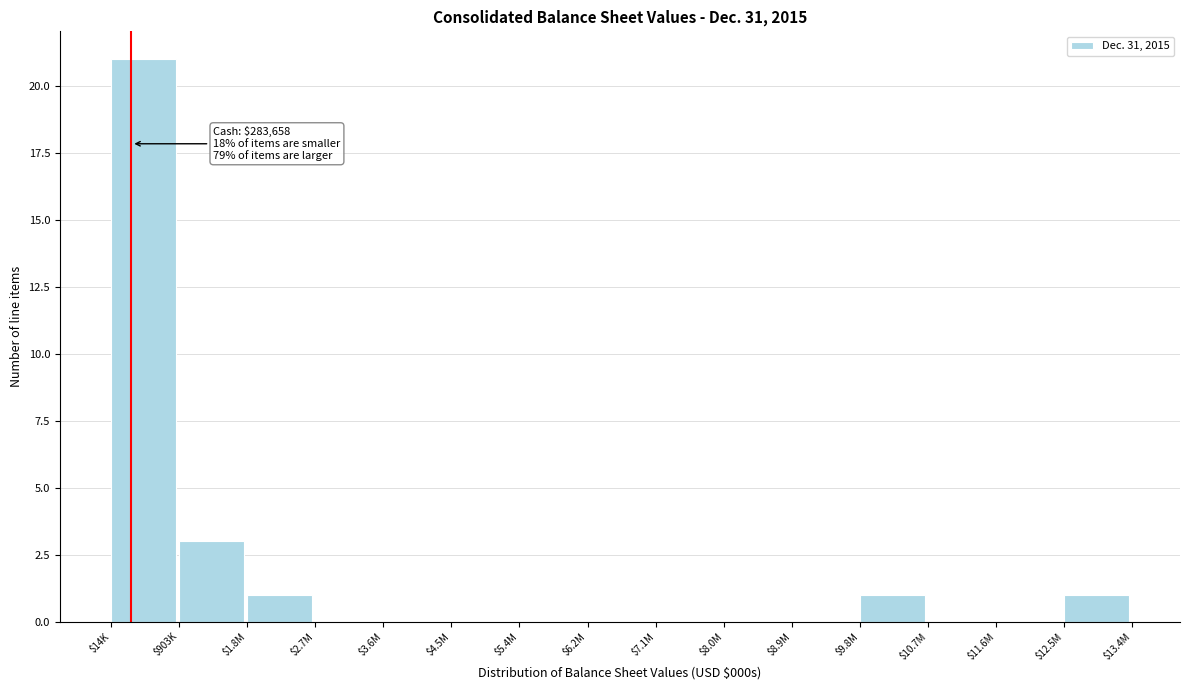

Is it true that the value at $12.5M is 1?

True